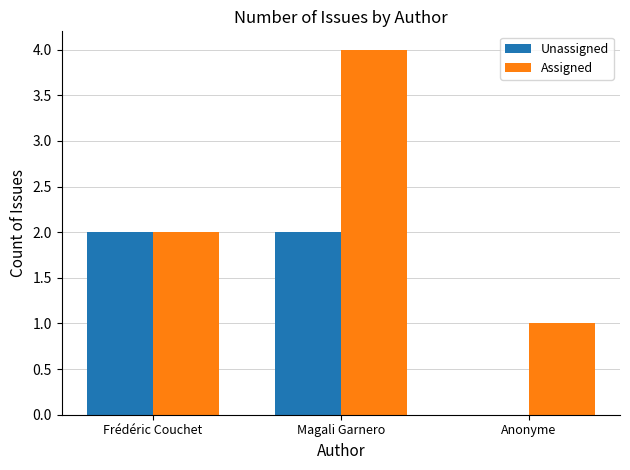

Reading left to right, extract all data points from this chart.

Unassigned: Frédéric Couchet=2	Magali Garnero=2	Anonyme=0
Assigned: Frédéric Couchet=2	Magali Garnero=4	Anonyme=1